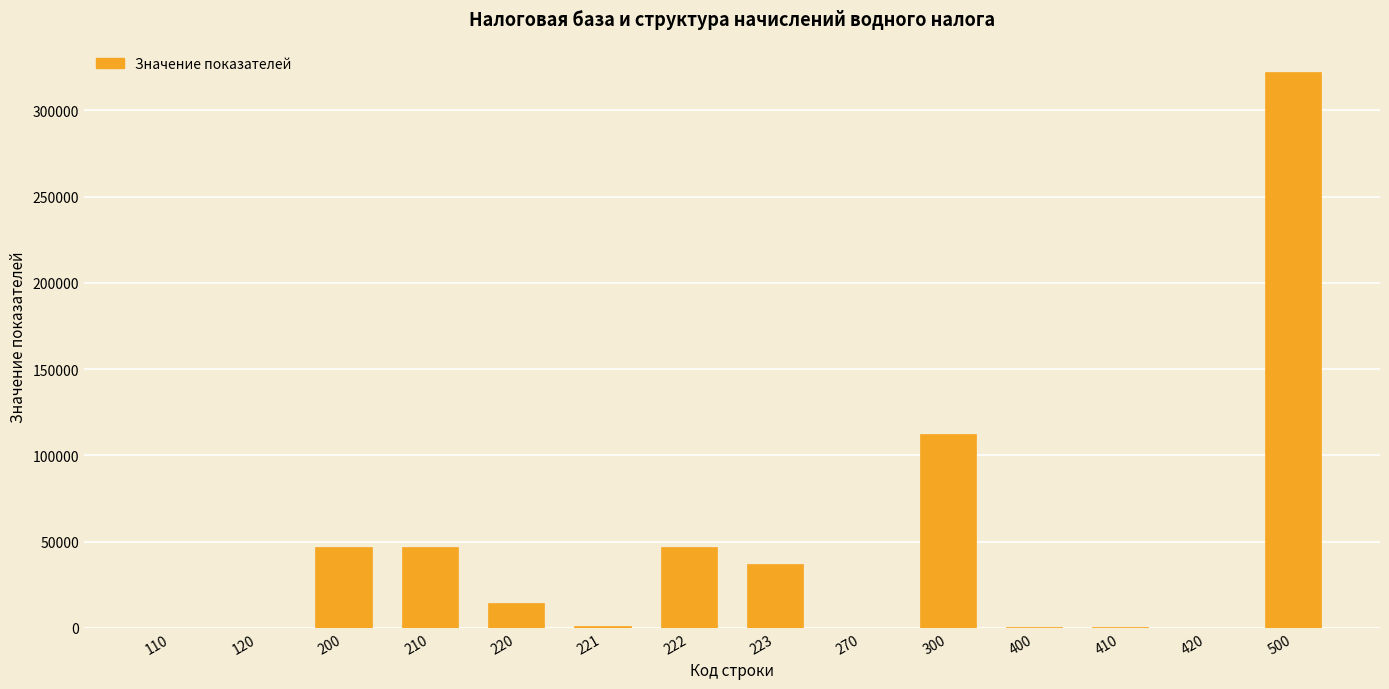

Which label corresponds to the largest value in the chart?

500